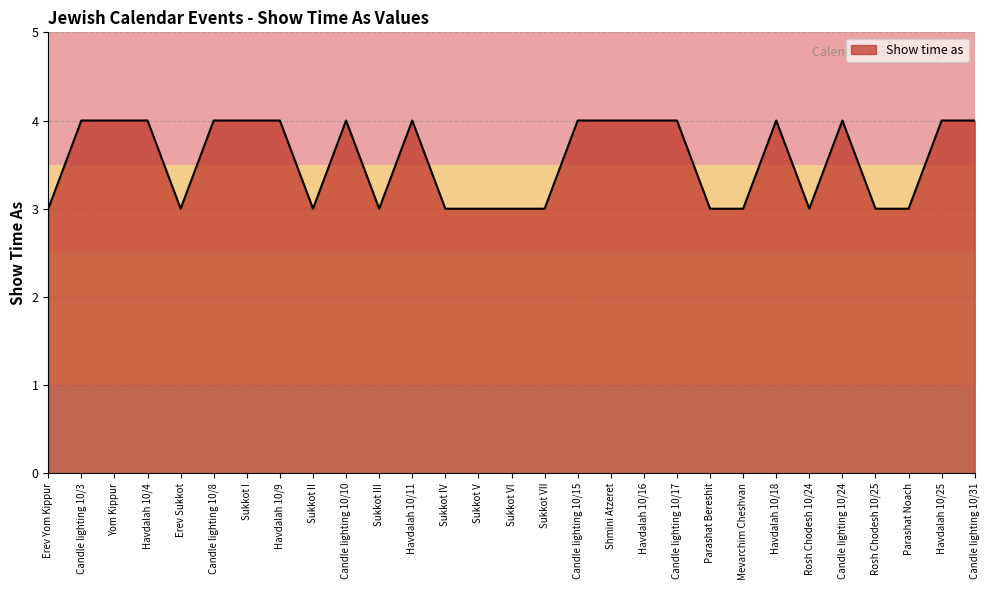

What position from the right is Sukkot III?

19